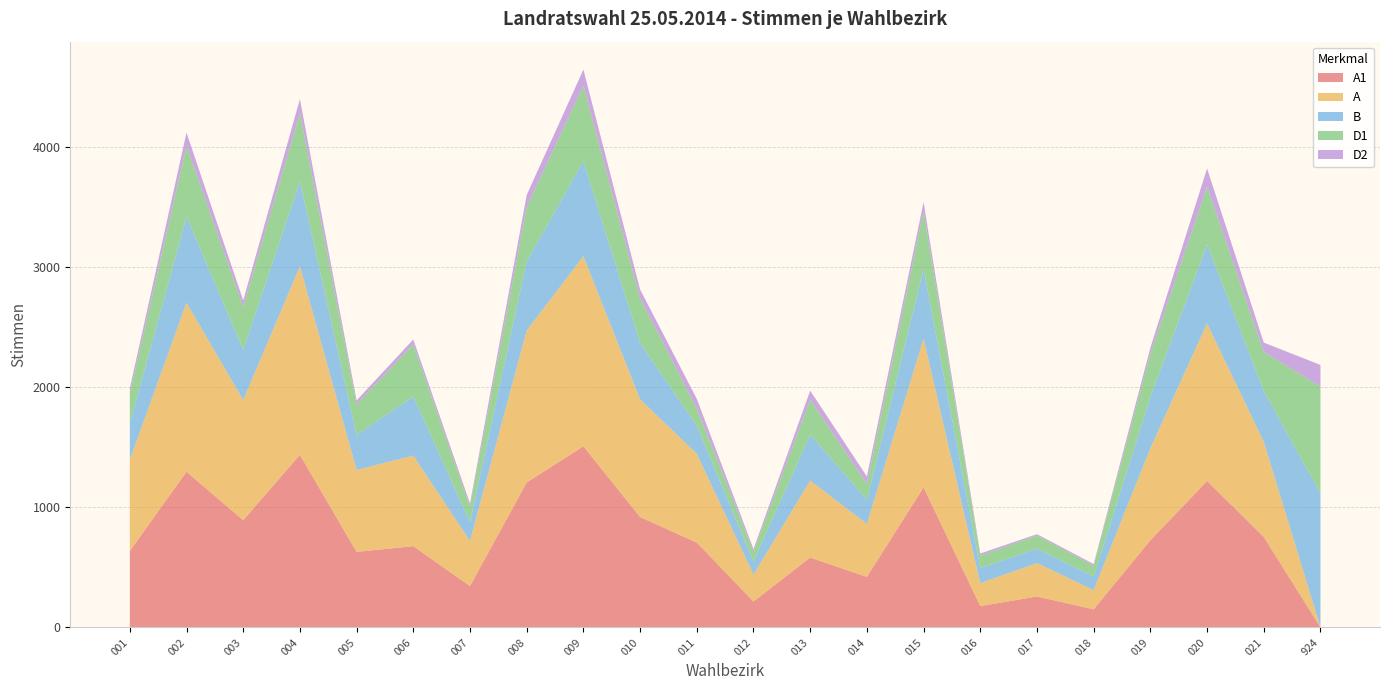

Reading right to left, what are all the values shown in this chart?

A1: 924=0	021=753	020=1218	019=725	018=150	017=257	016=177	015=1165	014=420	013=581	012=215	011=706	010=918	009=1507	008=1206	007=344	006=676	005=628	004=1436	003=892	002=1295	001=635
A: 924=0	021=792	020=1311	019=766	018=160	017=278	016=191	015=1238	014=441	013=641	012=225	011=739	010=980	009=1582	008=1265	007=375	006=754	005=682	004=1569	003=1000	002=1407	001=760
B: 924=1113	021=422	020=657	019=425	018=113	017=121	016=125	015=578	014=201	013=382	012=108	011=233	010=467	009=789	008=575	007=158	006=491	005=291	004=706	003=418	002=716	001=302
D1: 924=891	021=325	020=480	019=363	018=91	017=110	016=103	015=485	014=133	013=290	012=84	011=143	010=375	009=630	008=452	007=127	006=435	005=256	004=567	003=359	002=588	001=251
D2: 924=180	021=78	020=153	019=48	018=13	017=10	016=19	015=73	014=61	013=76	012=20	011=81	010=72	009=134	008=100	007=27	006=40	005=32	004=118	003=52	002=111	001=42